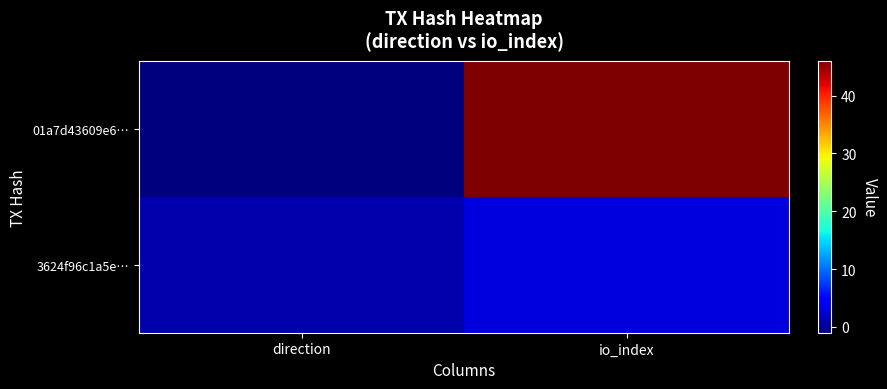

What is the smallest value displayed?

-1